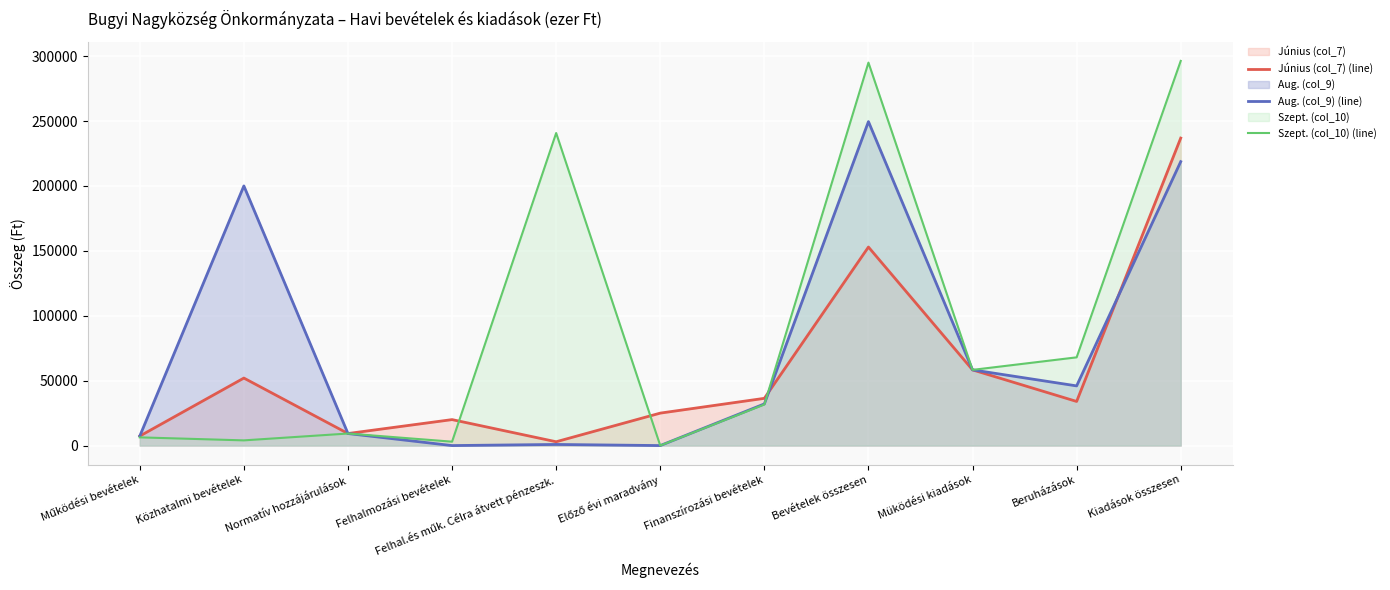

How many data points in Június (col_7) (line) are above 33986?

5